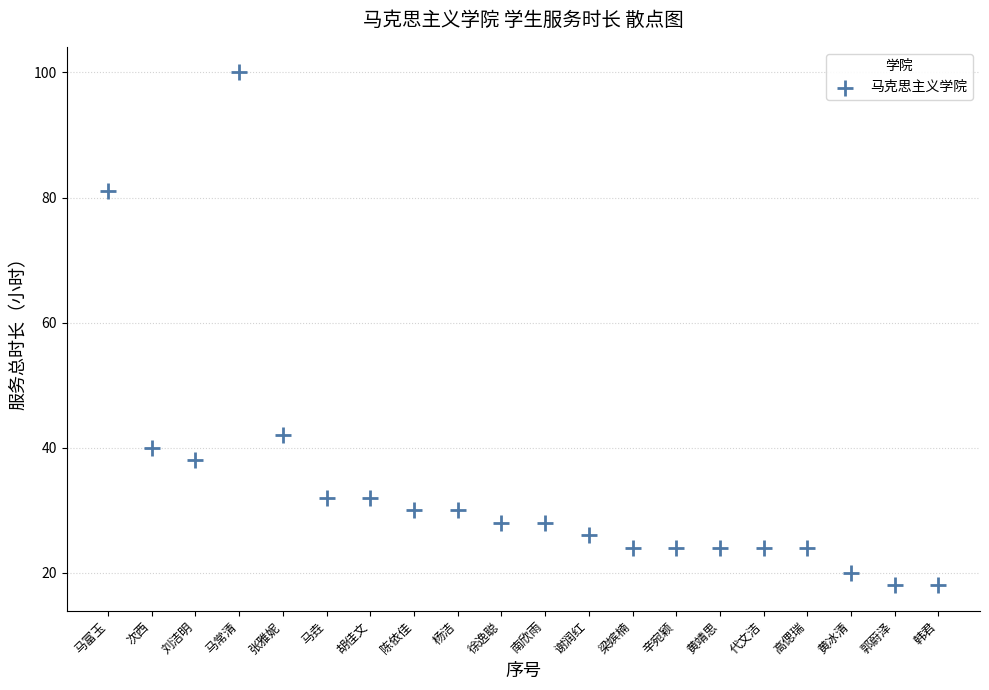

What is the range of Y values (max minus min)?

82